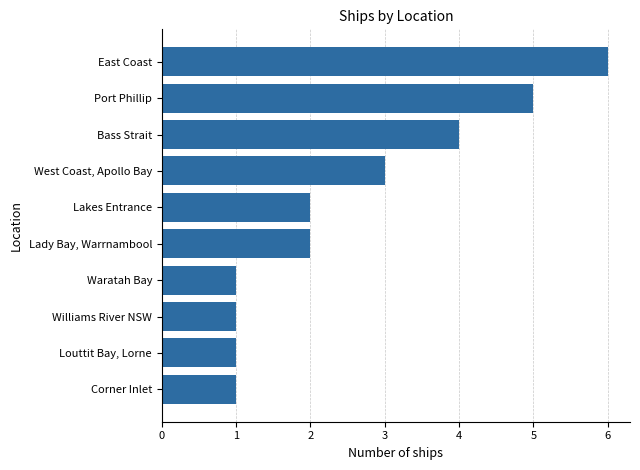

Does the chart contain any negative values?

No